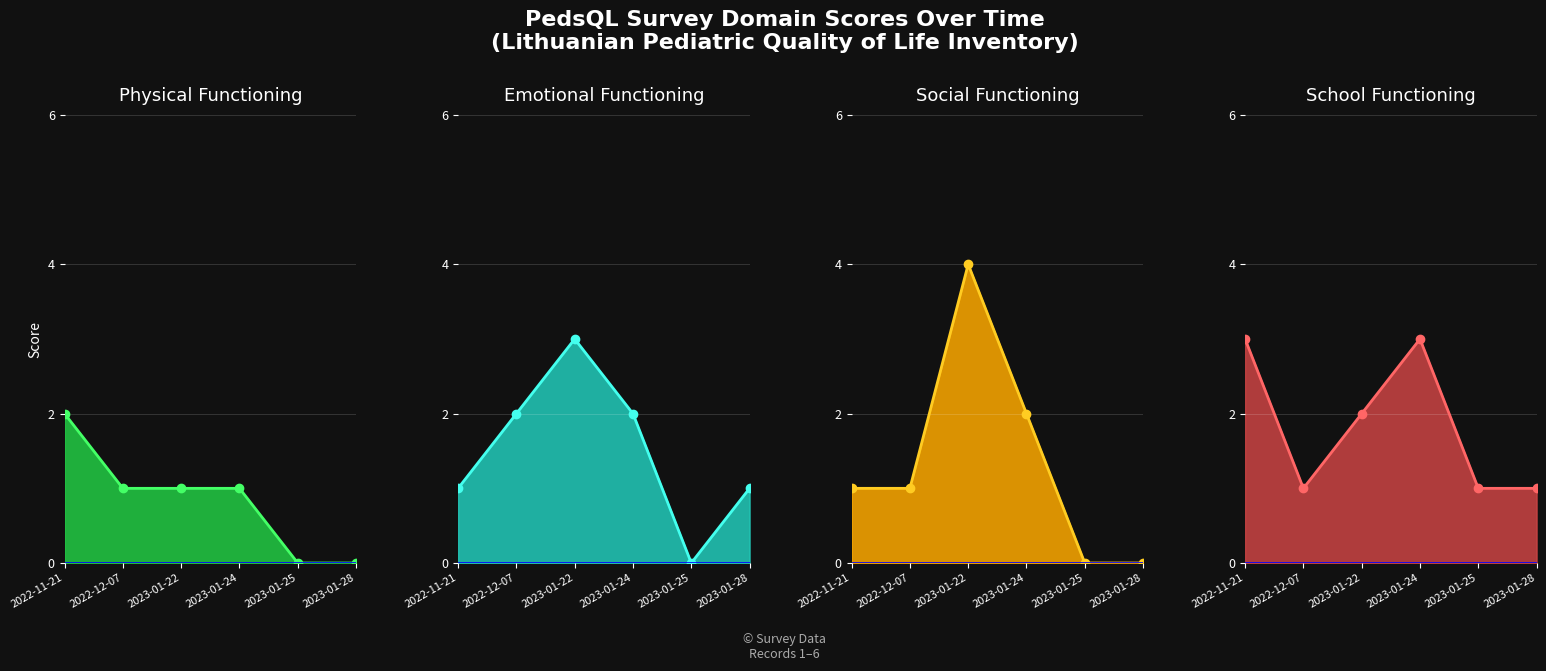

Reading left to right, list all the values displayed in this chart.

Physical Functioning line: 2	1	1	1	0	0
Emotional Functioning line: 1	2	3	2	0	1
Social Functioning line: 1	1	4	2	0	0
School Functioning line: 3	1	2	3	1	1